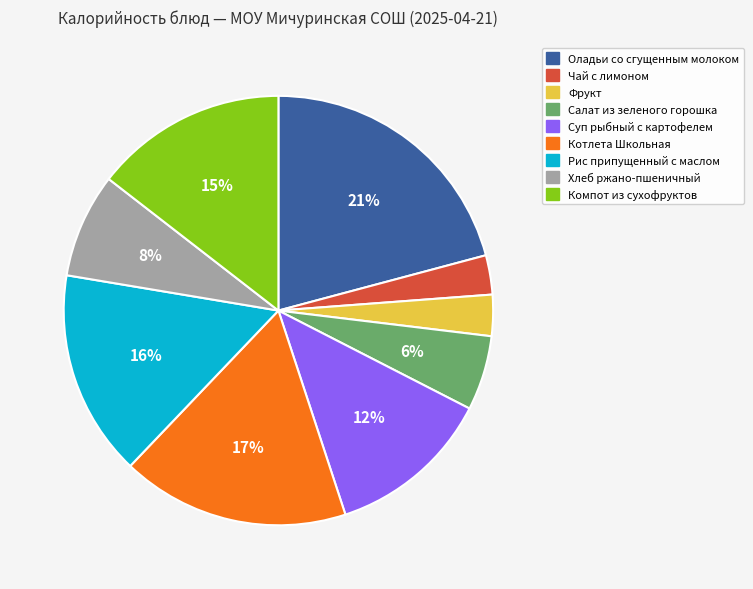

Is it true that Фрукт is 16% of the pie?

False